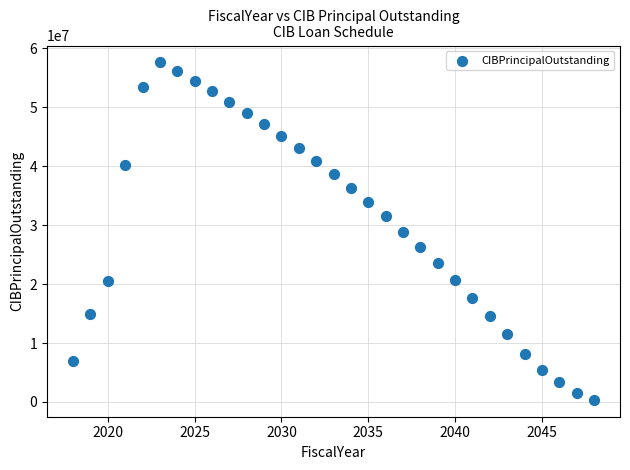

What is the range of X values (max minus min)?

30